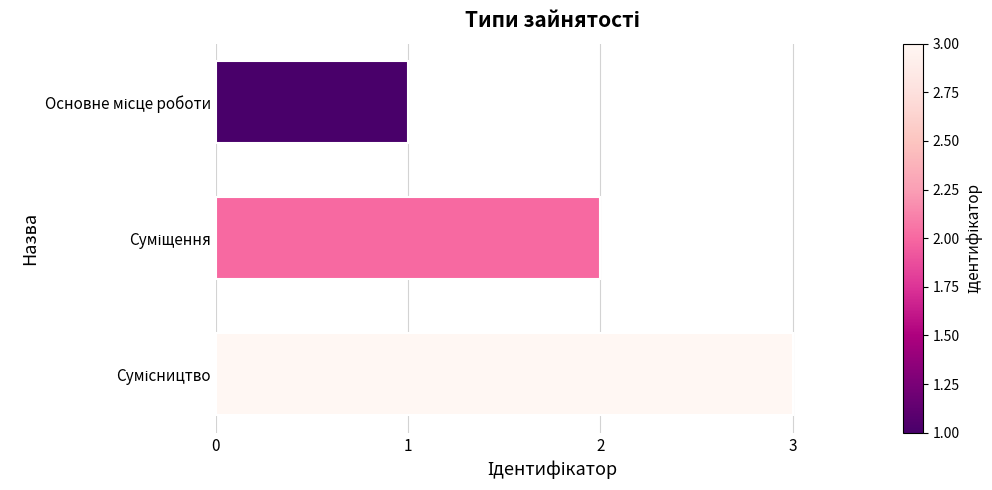

What is the sum of all values?

6